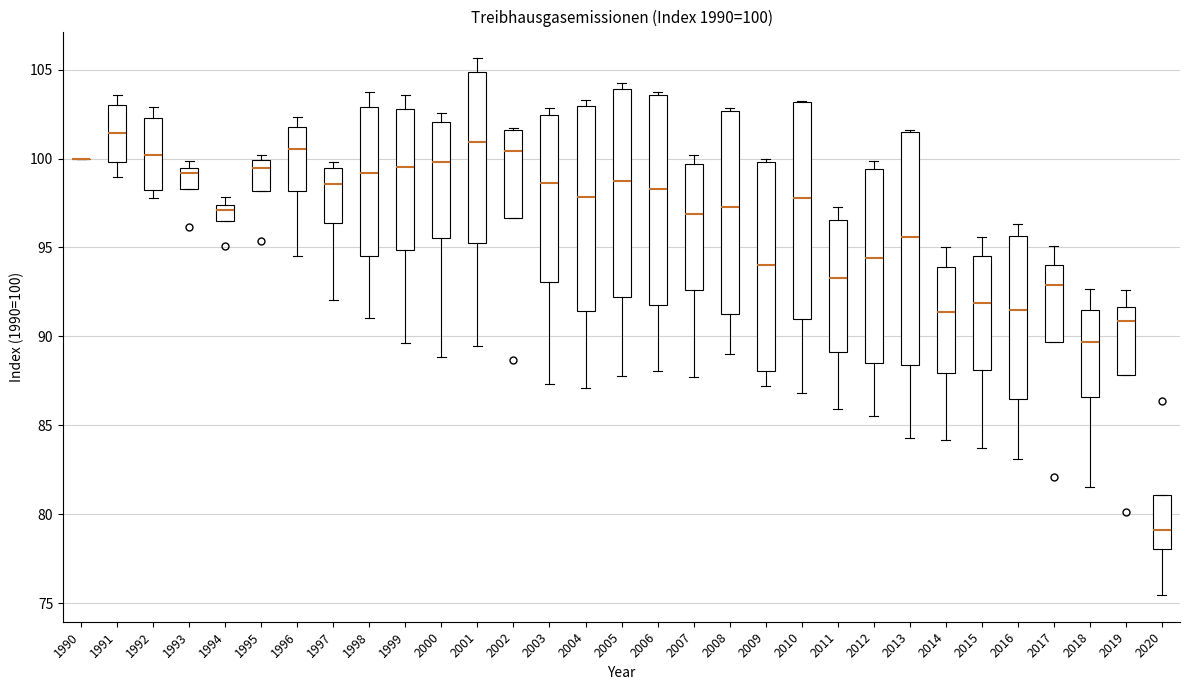

Which box is the tallest, from its lower edge to its upper edge?

2013